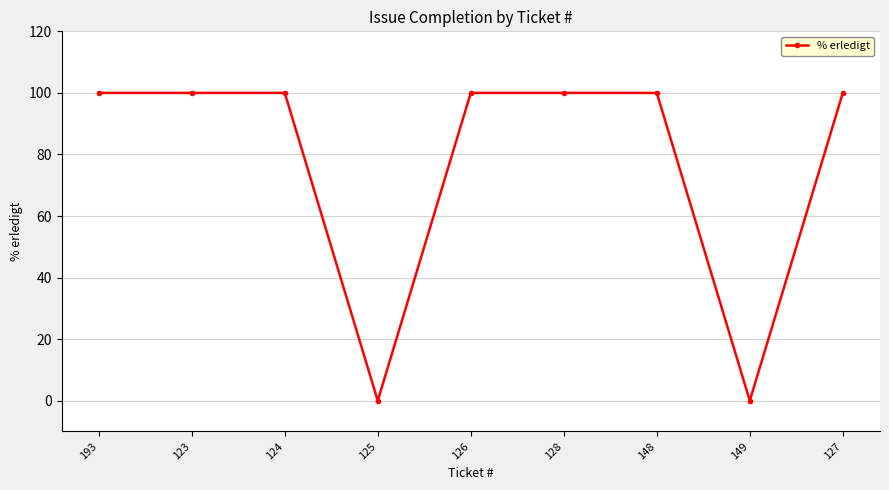

What is the maximum value shown in the chart?

100